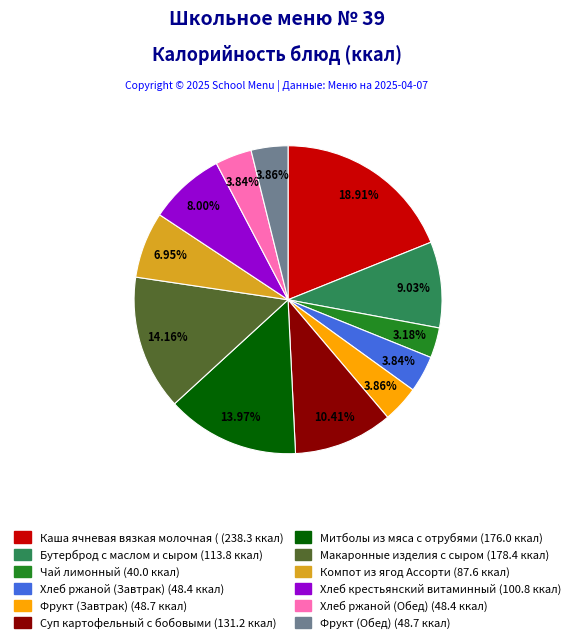

Count the number of slices in the pie.

12